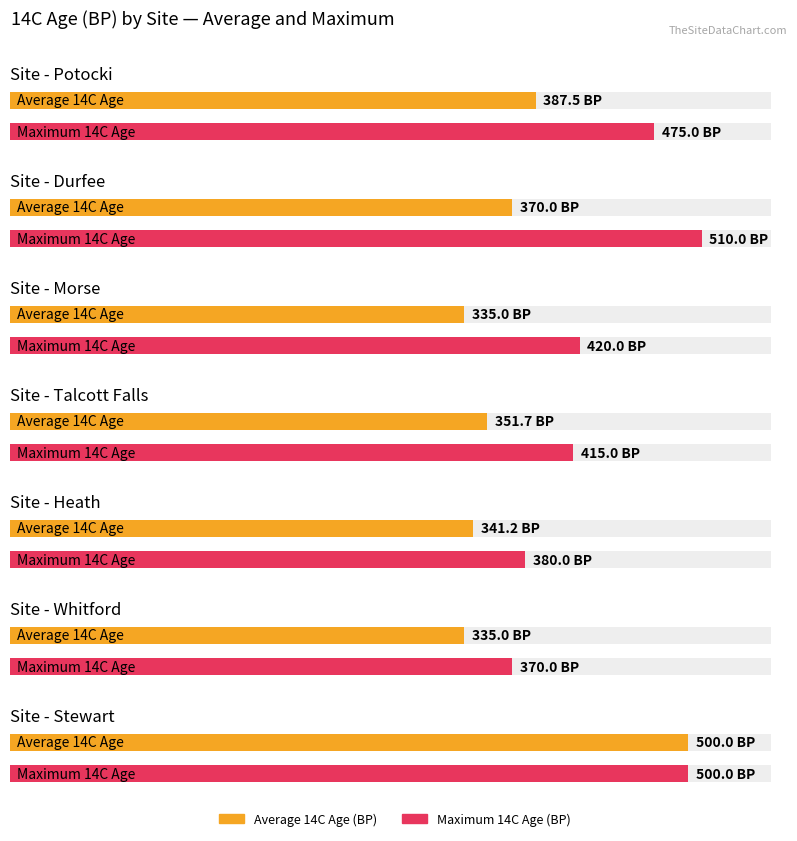

Which category has the highest value in the max_14c_age series?

Durfee